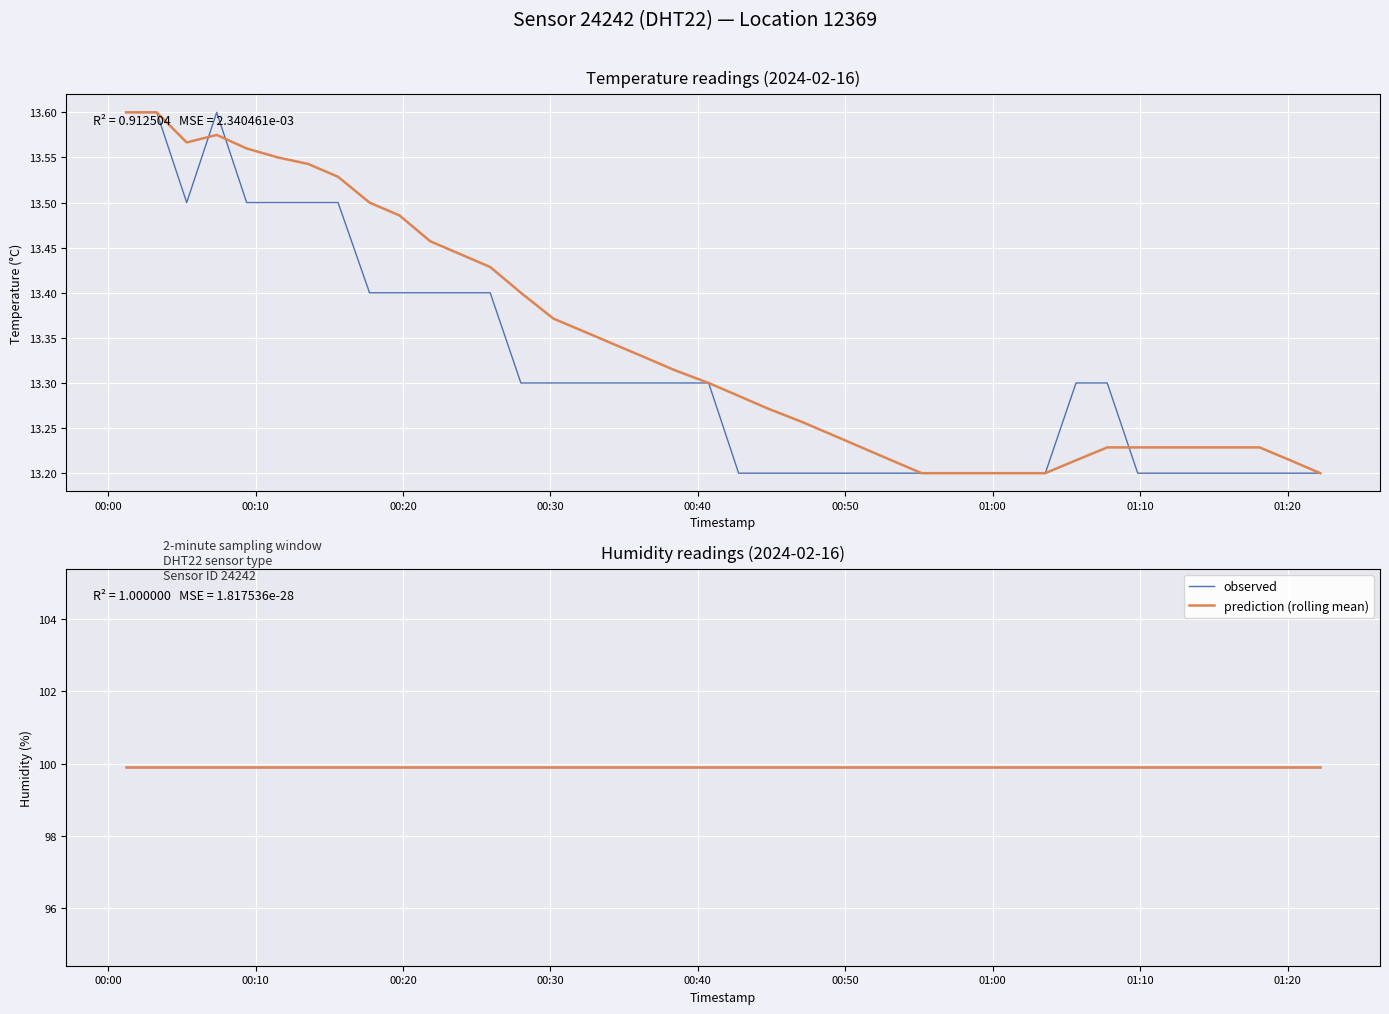

What is the difference between the second highest and minimum values?

0.4